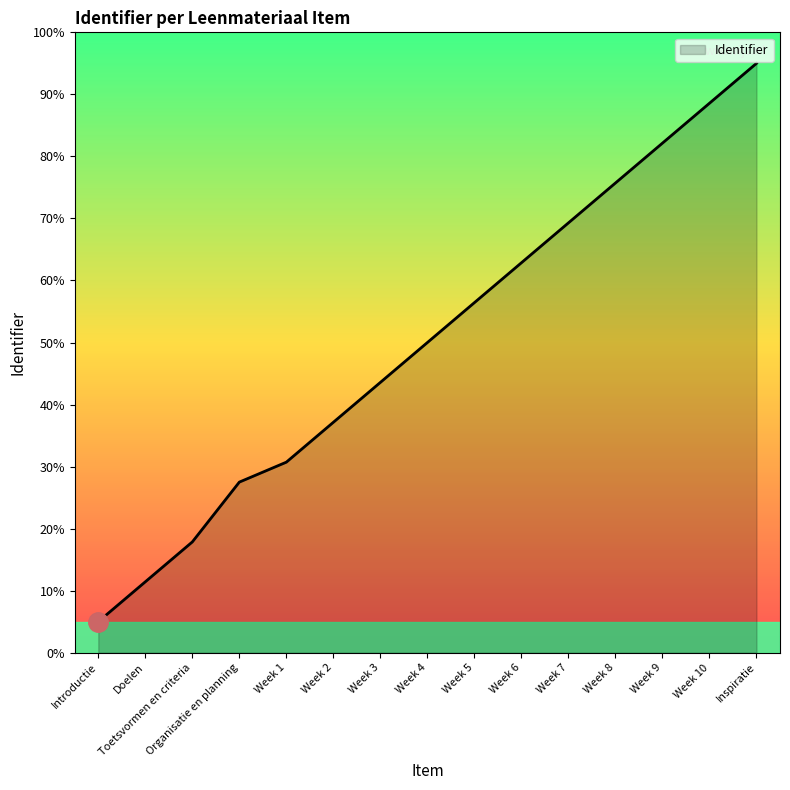

What is the difference between the maximum and minimum values?

90.0